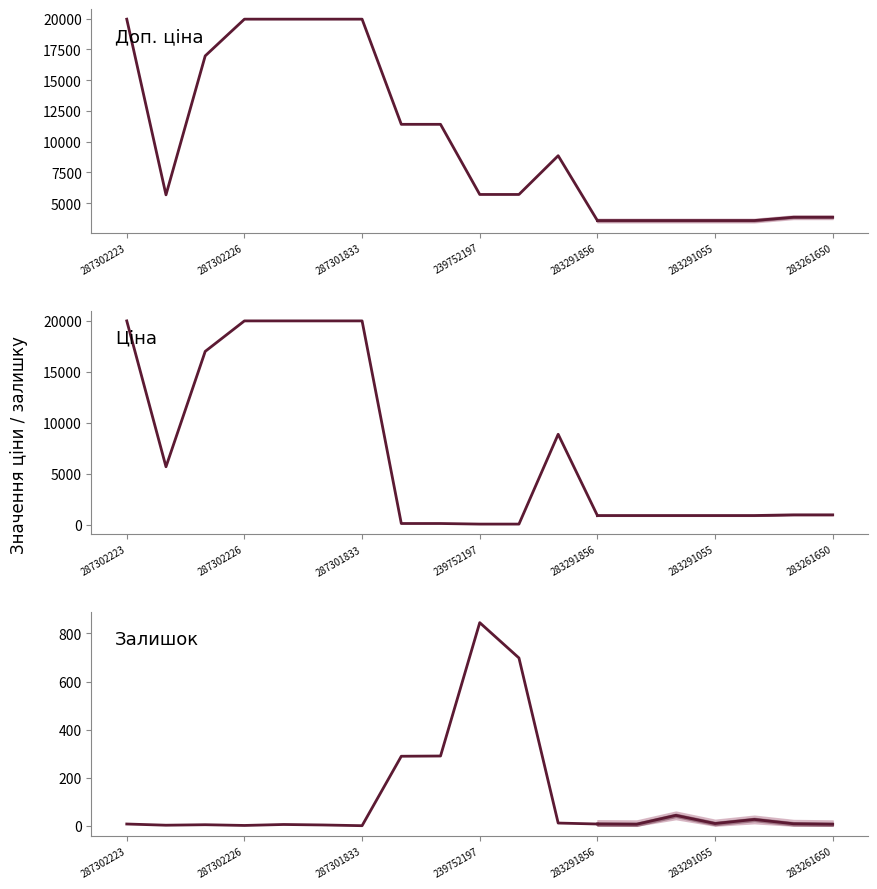

Reading left to right, transcribe all the data shown in this chart.

Доп. ціна: 19964.2	5673.8	16976.3	19964.2	19964.2	19964.2	19964.2	11410.0	11410.0	5705.0	5705.0	8856.7	3583.6	3583.6	3583.6	3583.6	3583.6	3854.0	3854.0
Ціна: 19964.2	5673.8	16976.3	19964.2	19964.2	19964.2	19964.2	114.1	114.1	57.0	57.0	8856.7	895.9	895.9	895.9	895.9	895.9	963.5	963.5
Залишок: 7.0	2.0	4.0	1.0	5.0	3.0	0.0	289.0	290.0	845.0	698.0	11.0	7.0	6.0	43.0	9.0	26.0	8.0	6.0